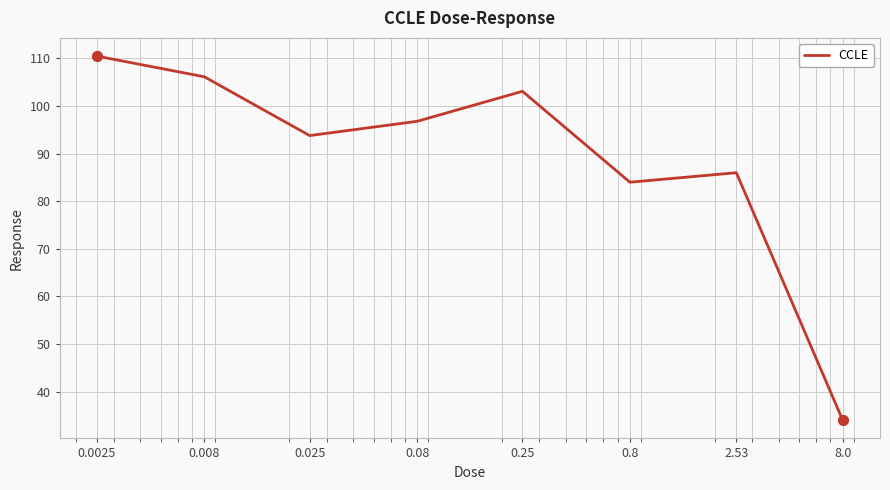

What is the minimum value shown in the chart?

34.0